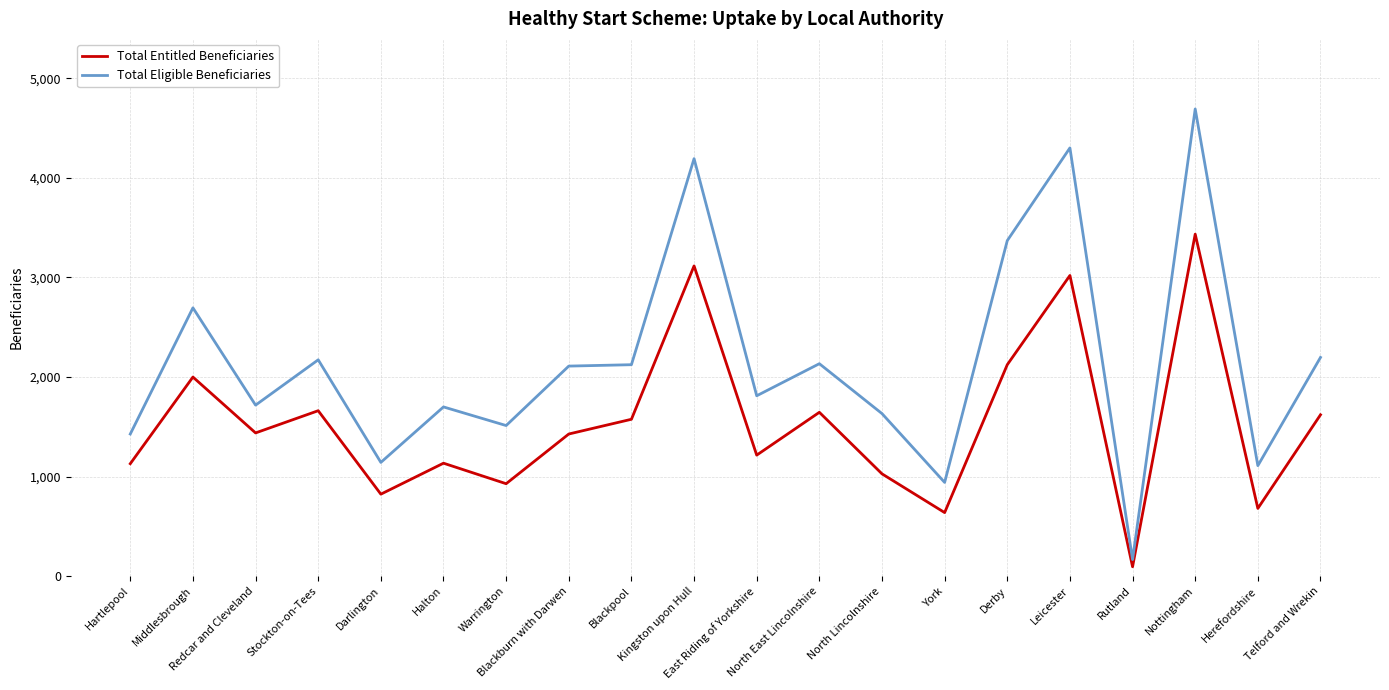

List the series in order of their overall mean, lowest first.

Total Entitled Beneficiaries, Total Eligible Beneficiaries